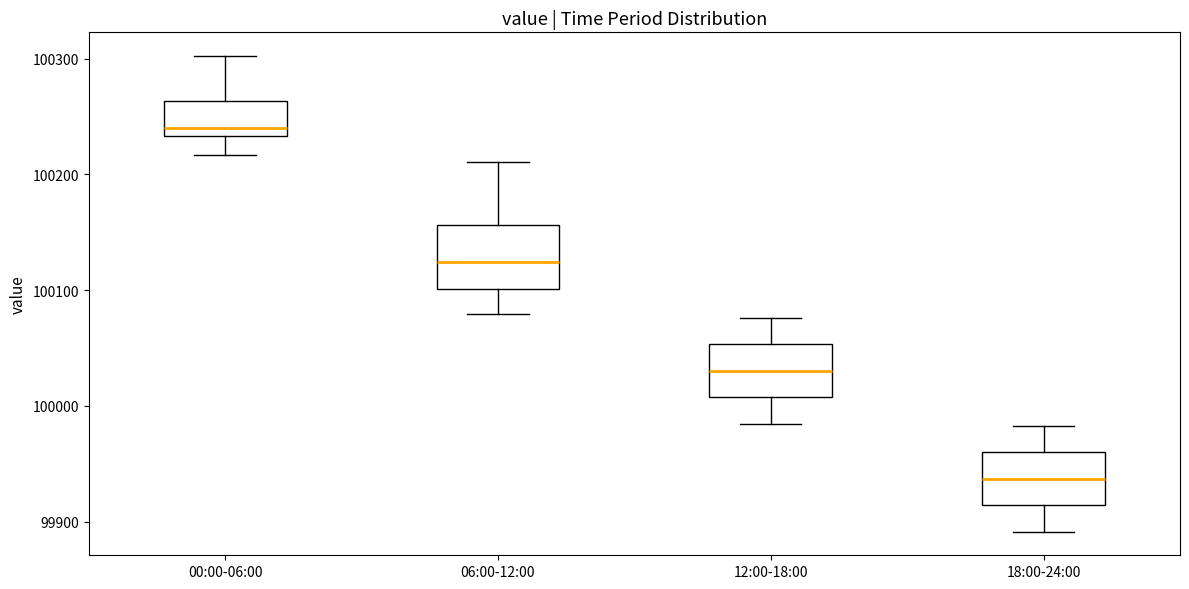

Reading left to right, transcribe this box plot: for each box, give where its median line is, the range the box spans, and where its two whiskers end, as read against the y-axis. The values are not printed on the chart, so give them approximately, as read against the axis.

00:00-06:00: median 100240, box 100230 to 100260, whiskers 100220 to 100300
06:00-12:00: median 100120, box 100100 to 100160, whiskers 100080 to 100210
12:00-18:00: median 100030, box 100010 to 100050, whiskers 99980 to 100080
18:00-24:00: median 99940, box 99910 to 99960, whiskers 99890 to 99980